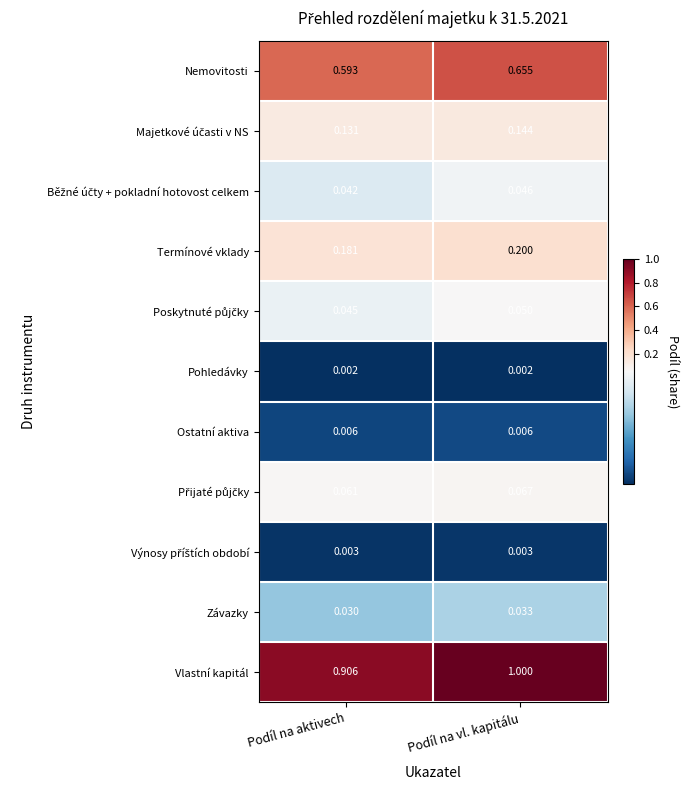

Which series changed the most between Podíl na aktivech and Podíl na vl. kapitálu?

Vlastní kapitál